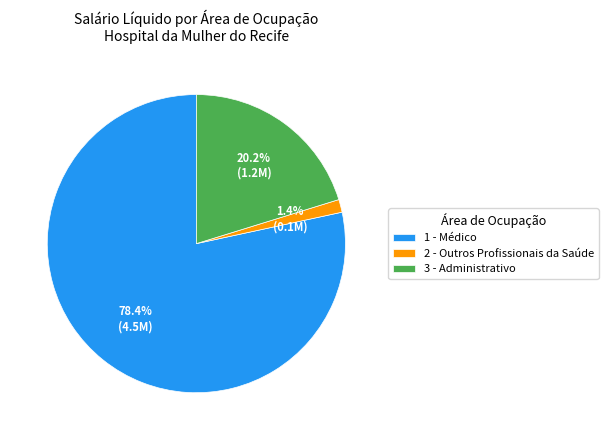

Which slice is the smallest?

2 - Outros Profissionais da Saúde